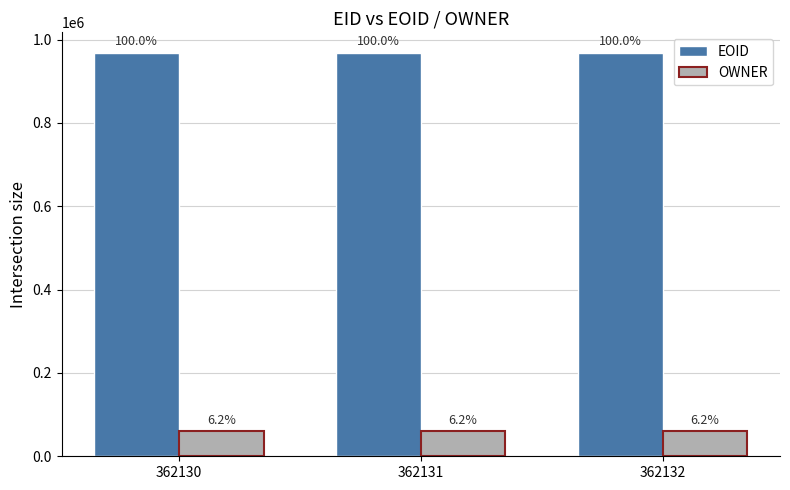

List the series in order of their peak value, lowest first.

OWNER, EOID